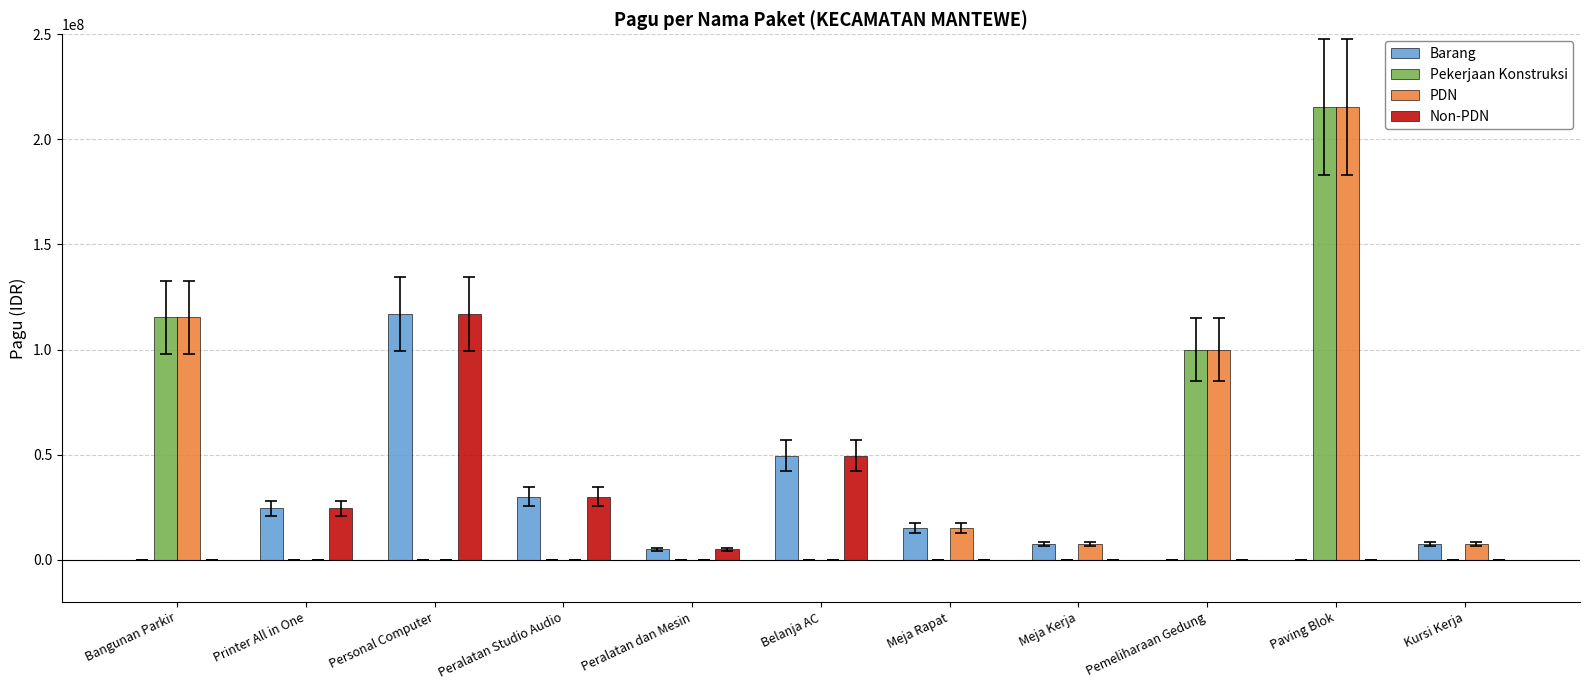

Reading left to right, list all the values displayed in this chart.

Barang: 0	24500000	117000000	30000000	5000000	49500000	15000000	7500000	0	0	7500000
Pekerjaan Konstruksi: 115350000	0	0	0	0	0	0	0	100000000	215350000	0
PDN: 115350000	0	0	0	0	0	15000000	7500000	100000000	215350000	7500000
Non-PDN: 0	24500000	117000000	30000000	5000000	49500000	0	0	0	0	0